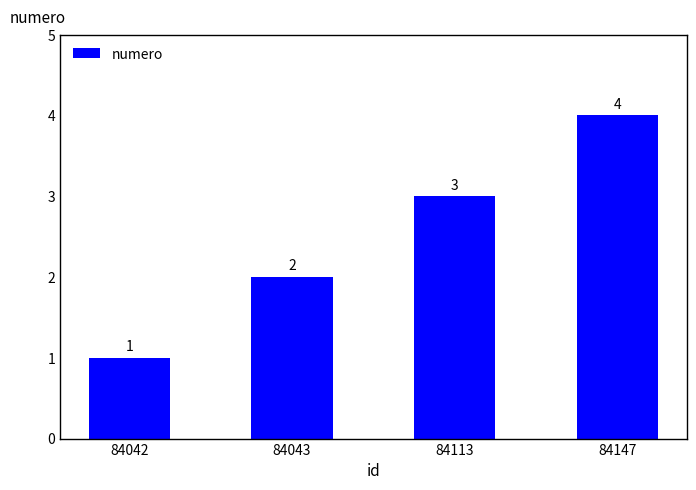

How many bars are there in total?

4